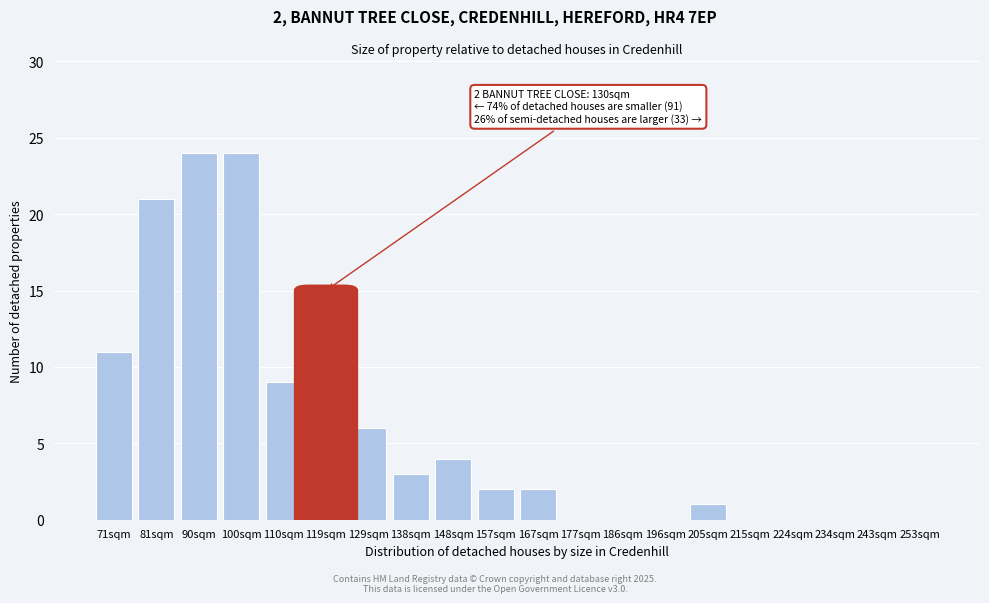

Reading left to right, what are all the values shown in this chart?

71sqm=11	81sqm=21	90sqm=24	100sqm=24	110sqm=9	119sqm=15	129sqm=6	138sqm=3	148sqm=4	157sqm=2	167sqm=2	177sqm=0	186sqm=0	196sqm=0	205sqm=1	215sqm=0	224sqm=0	234sqm=0	243sqm=0	253sqm=0